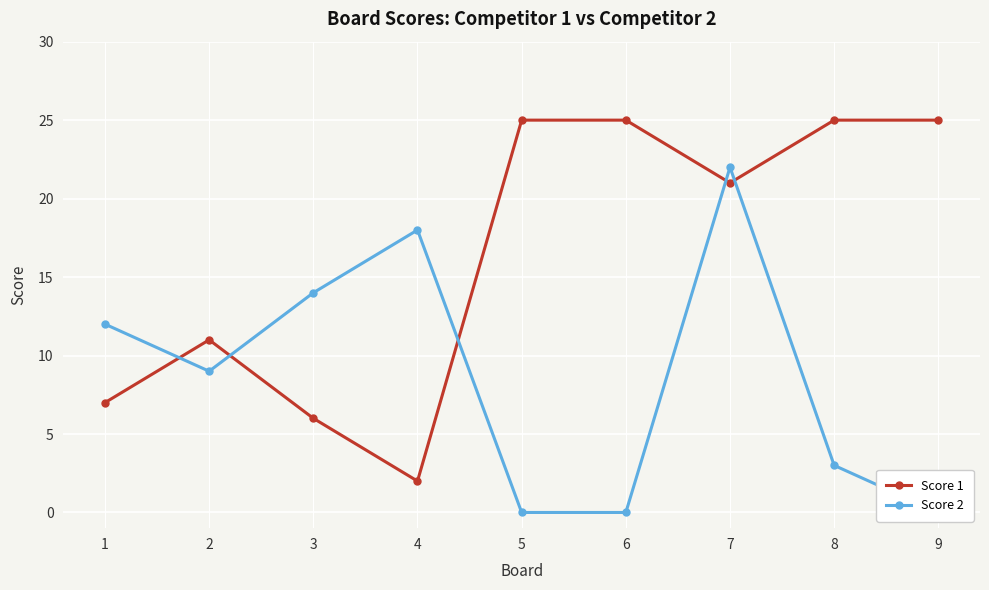

What are all the series names shown in the legend?

Score 1, Score 2